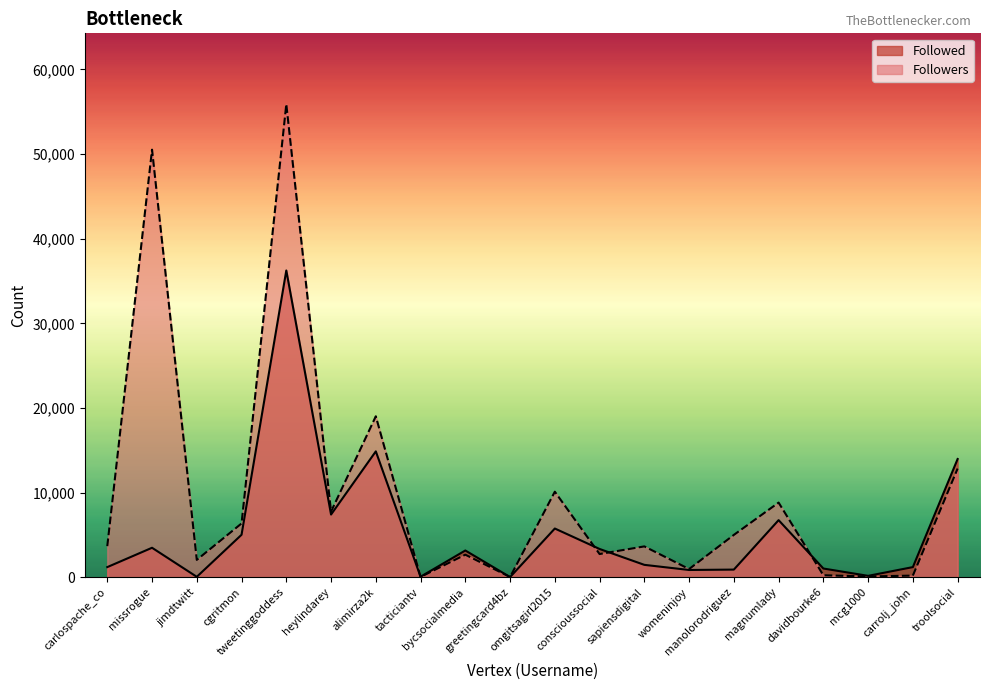

Is it true that Followed equals 2895 at omgitsagirl2015?

False